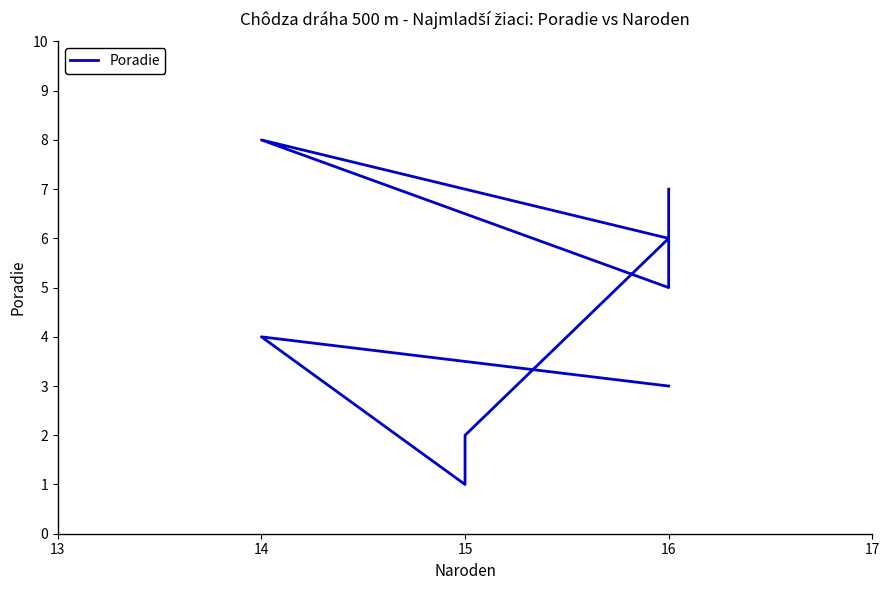

Which category has the highest value across all series?

14